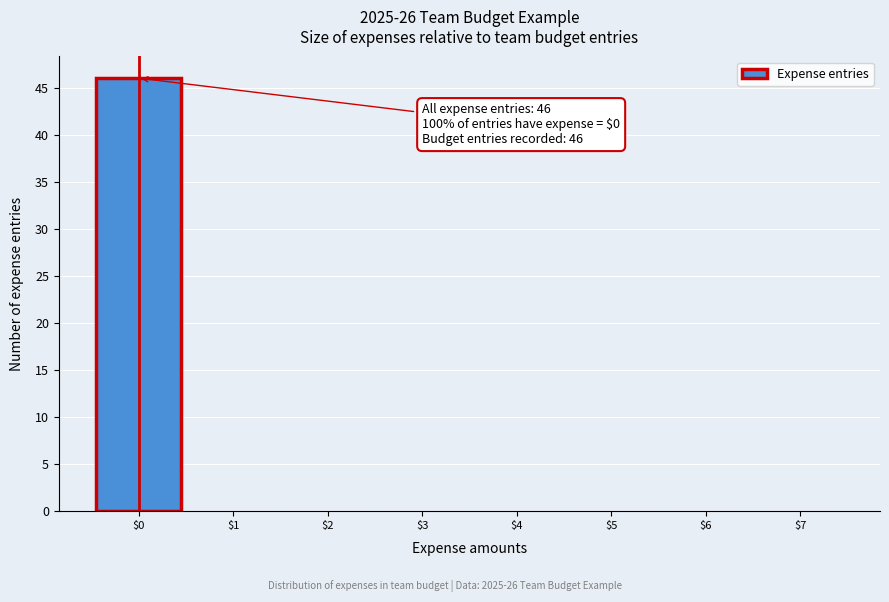

Which range on the x-axis has the tallest bar?

-0.5 to 0.5